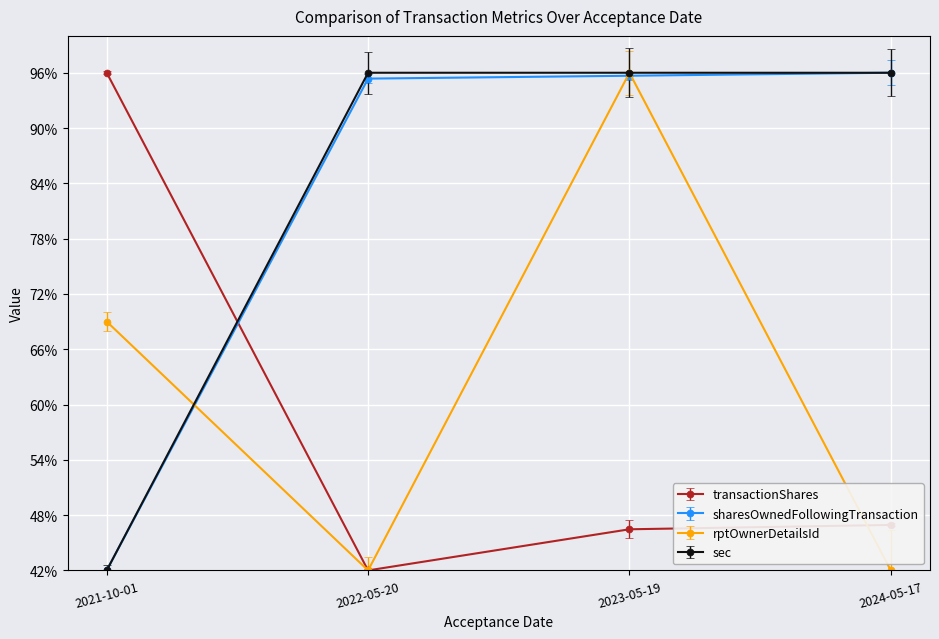

What is the label of the 2nd point from the right?

2023-05-19